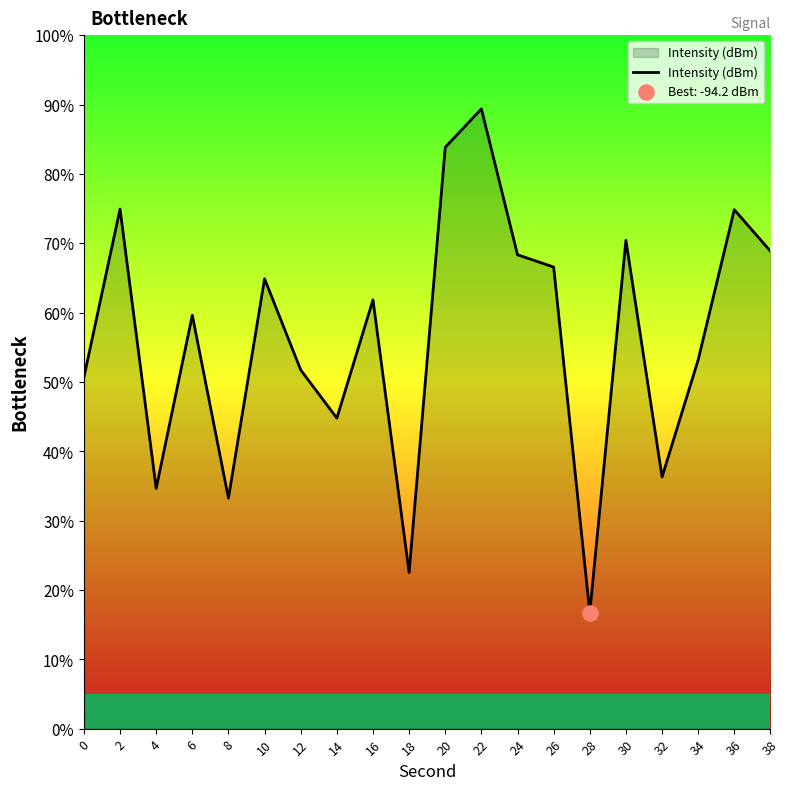

What is the change in value from 4 to 14?

+10.1